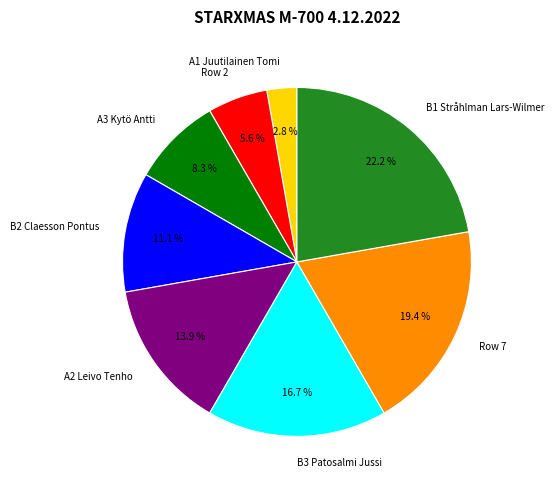

Between A3 Kytö Antti and Row 7, which is larger?

Row 7